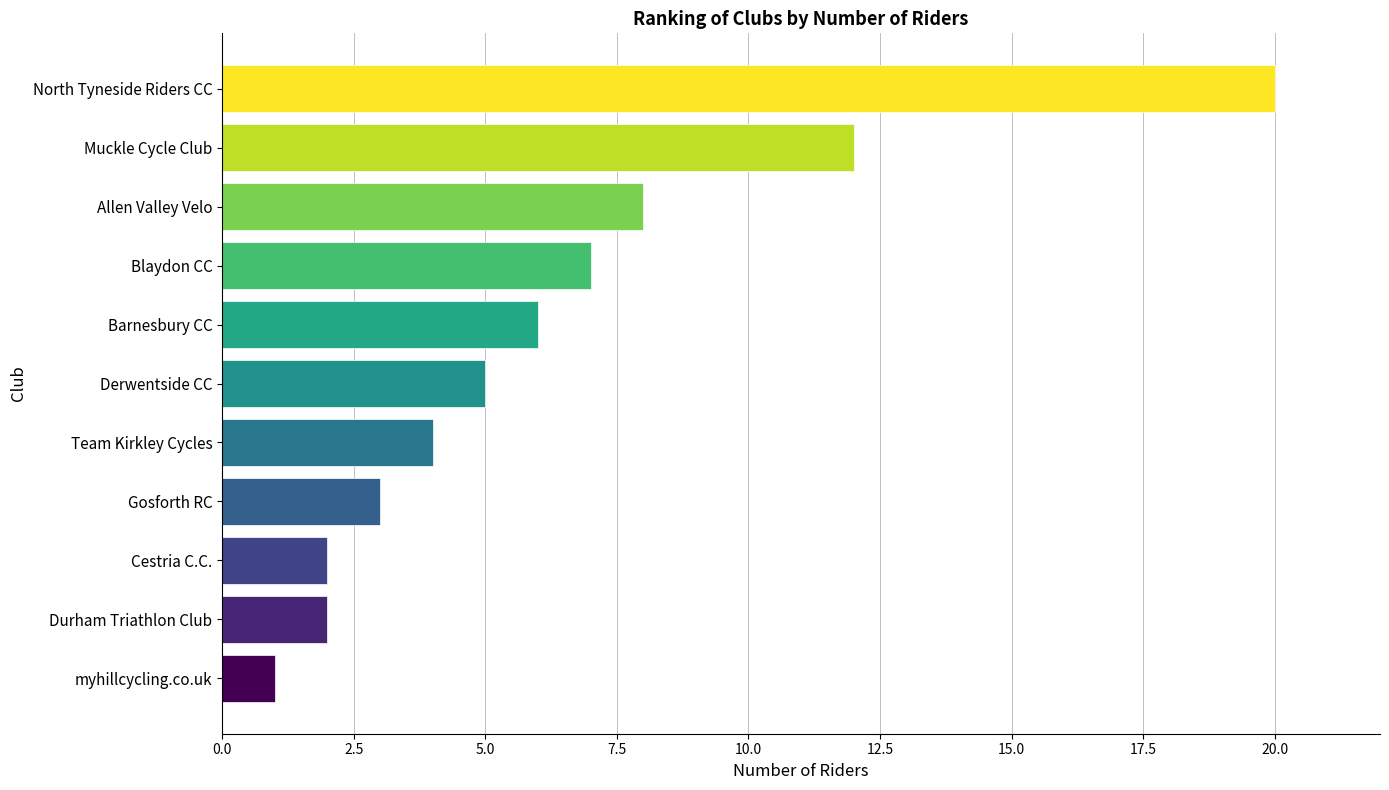

What is the greatest value displayed?

20